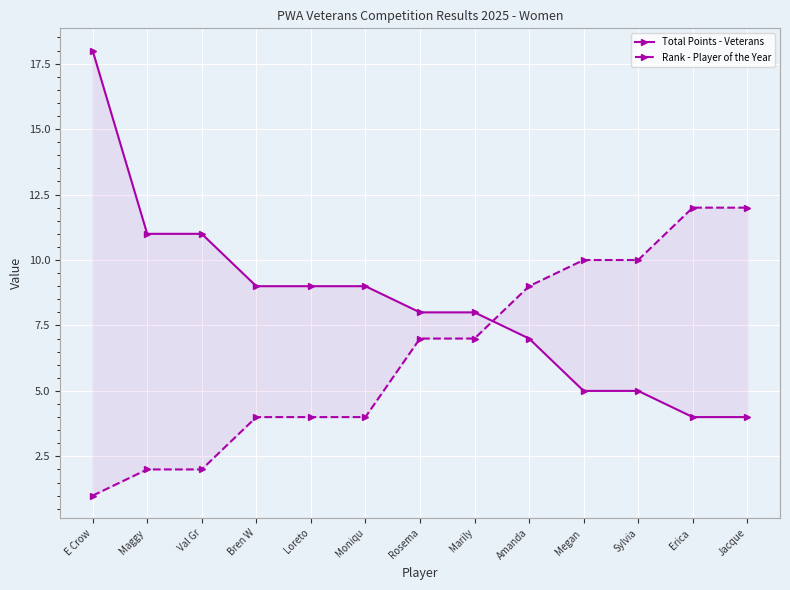

What is the lowest value of the Total Points - Veterans series?

4